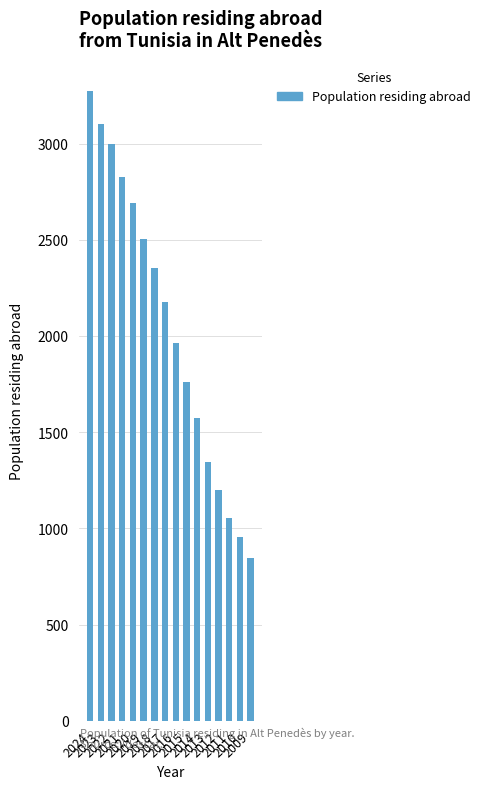

The value at 2024 is 3271. True or false?

True